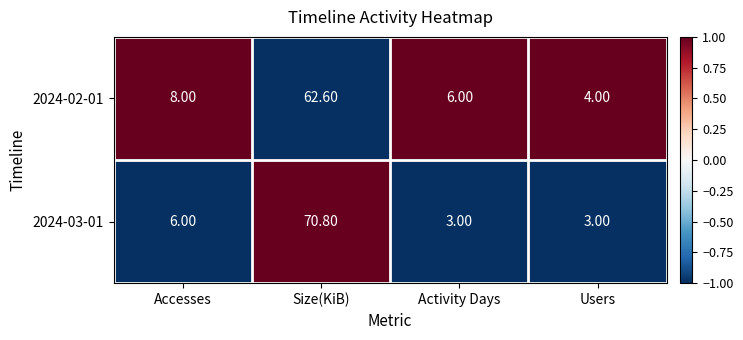

Rank the series by their maximum value, from lowest to highest.

2024-02-01, 2024-03-01